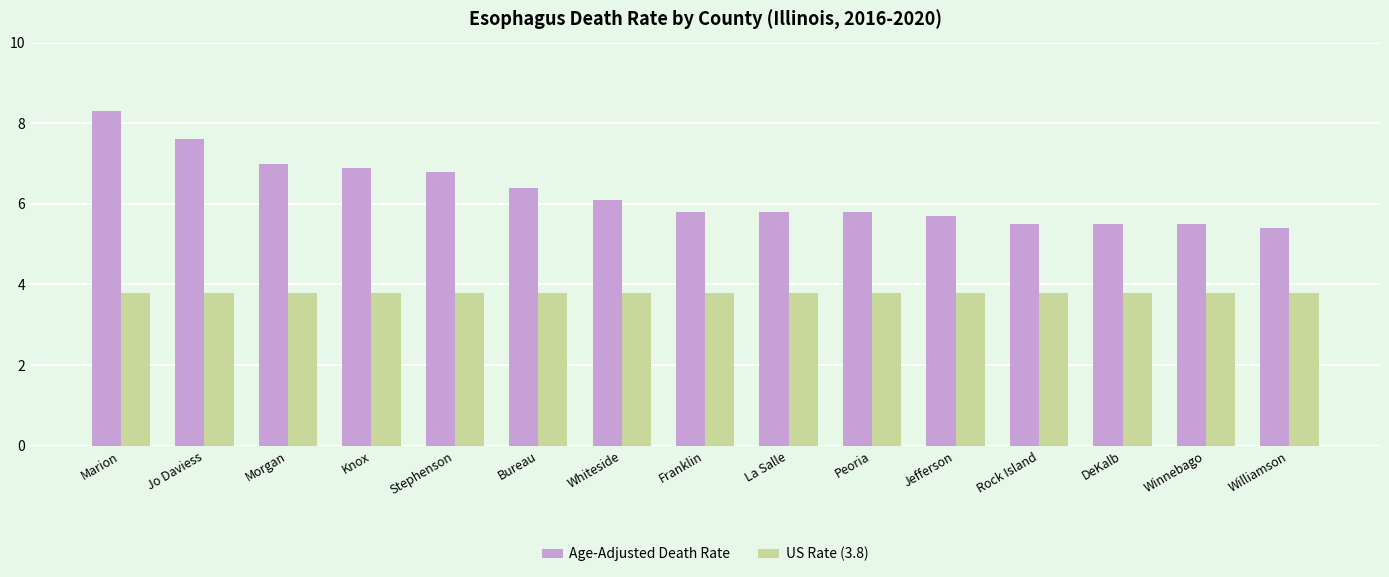

Does the chart contain stacked bars?

No